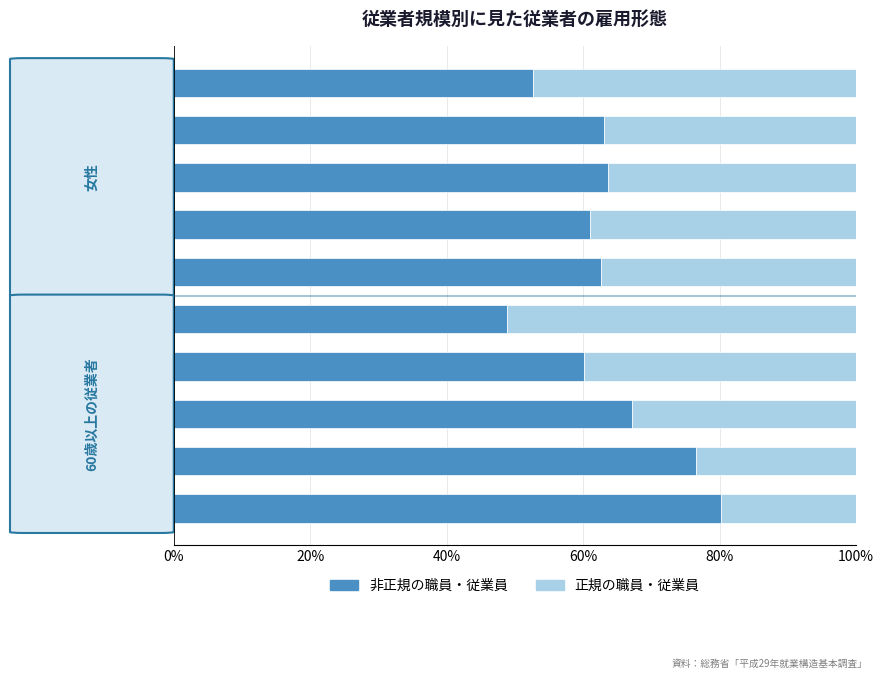

What are all the series names shown in the legend?

非正規の職員・従業員, 正規の職員・従業員